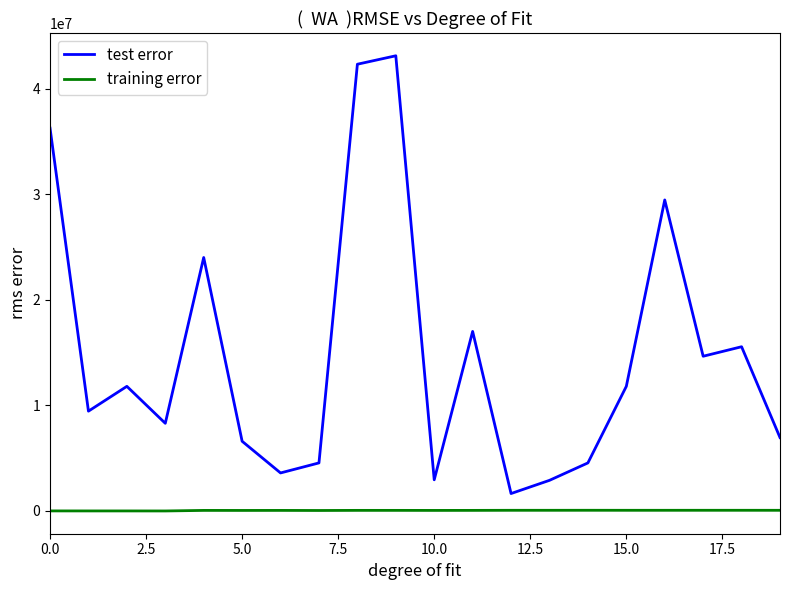

Which series has the largest total across all categories?

test error